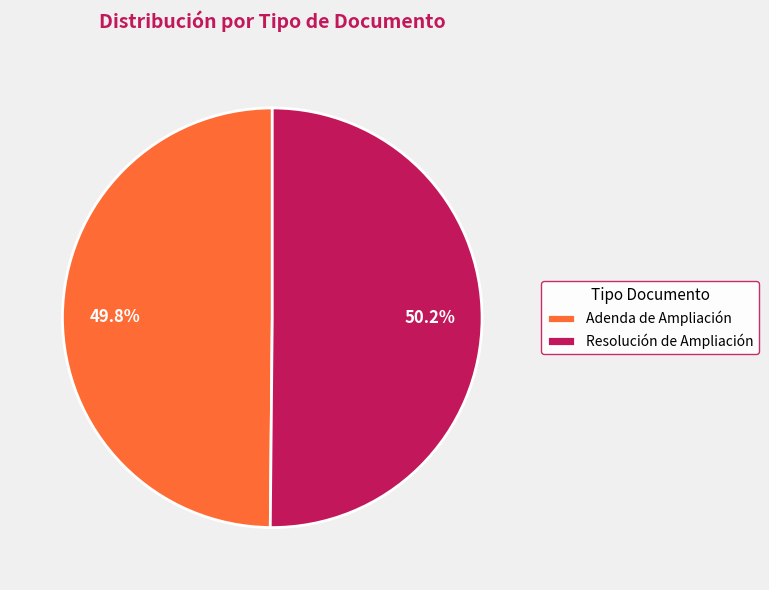

Approximately how many times larger is the value at Resolución de Ampliación compared to Adenda de Ampliación?

1.0